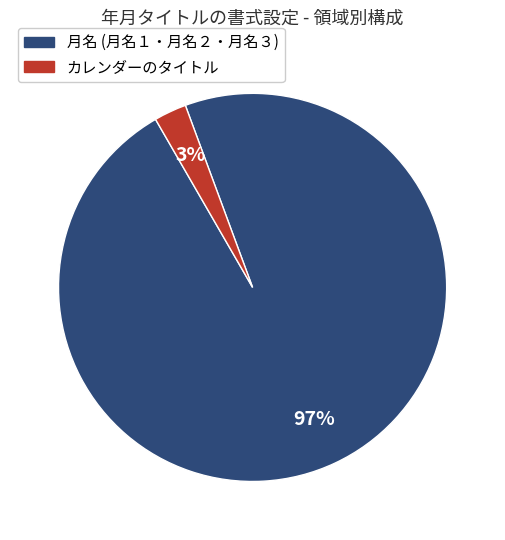

Is there a majority slice in this chart?

Yes